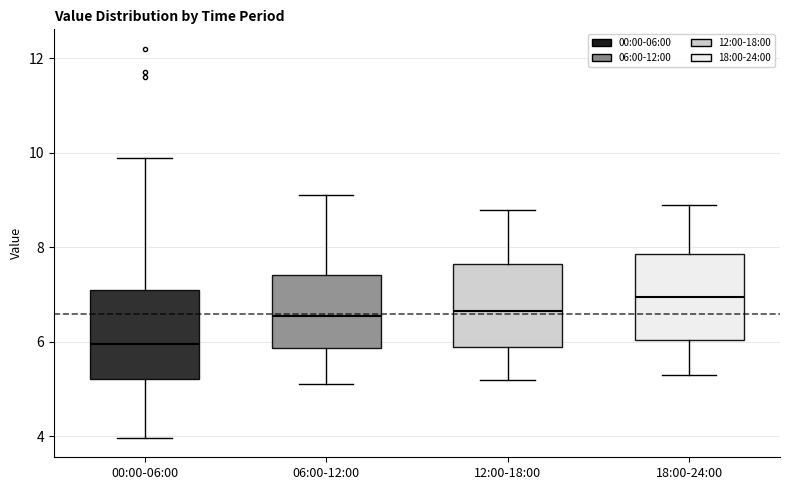

Reading left to right, read every box against the y-axis: the position of its median line, the range the box covers, and the ends of its whiskers. The values are not printed on the chart, so give them approximately, as read against the axis.

00:00-06:00: median 6.0, box 5.2 to 7.2, whiskers 4.0 to 10.0
06:00-12:00: median 6.6, box 5.8 to 7.4, whiskers 5.2 to 9.2
12:00-18:00: median 6.6, box 6.0 to 7.6, whiskers 5.2 to 8.8
18:00-24:00: median 7.0, box 6.0 to 7.8, whiskers 5.4 to 9.0